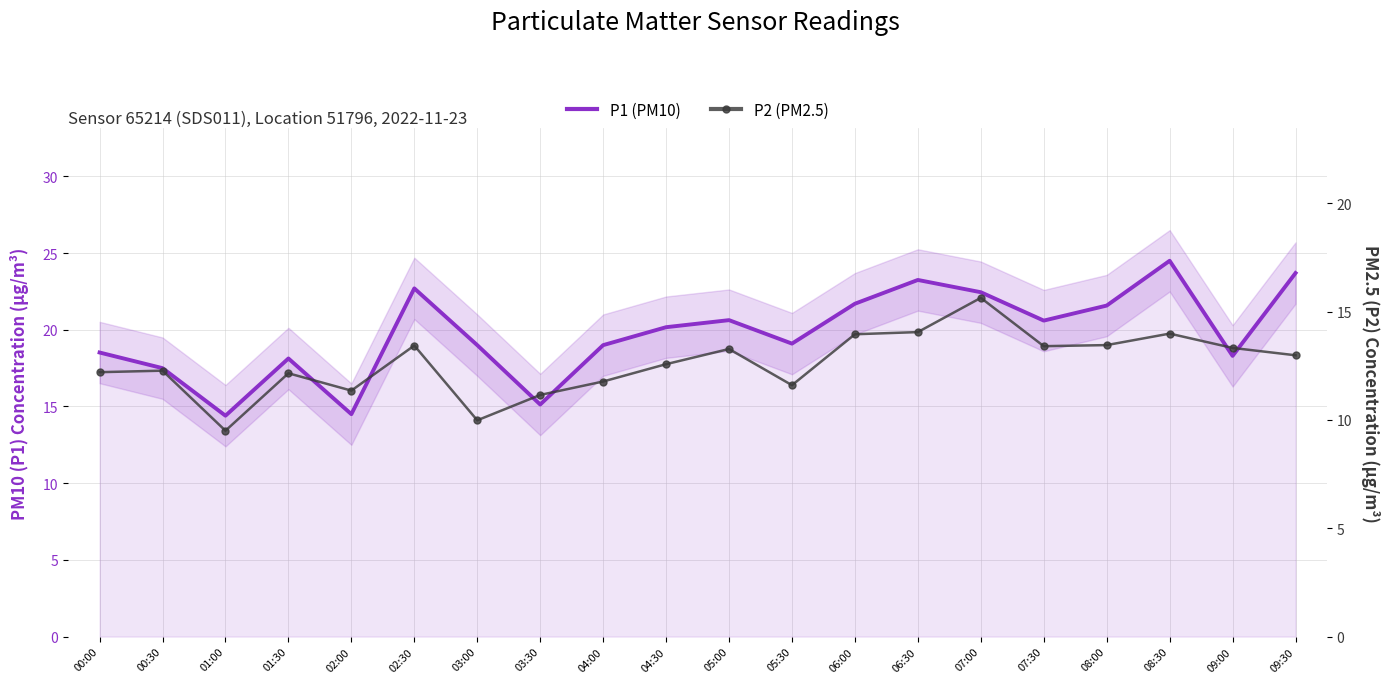

True or false: P2 (PM2.5) has more than 0 points higher than both neighbors.

True